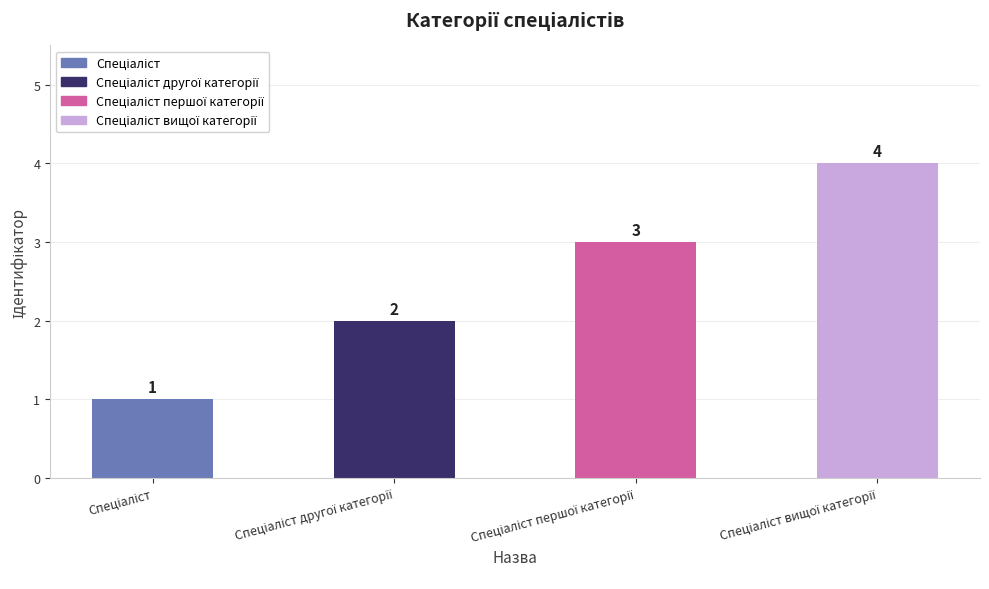

How many values are below 3?

2